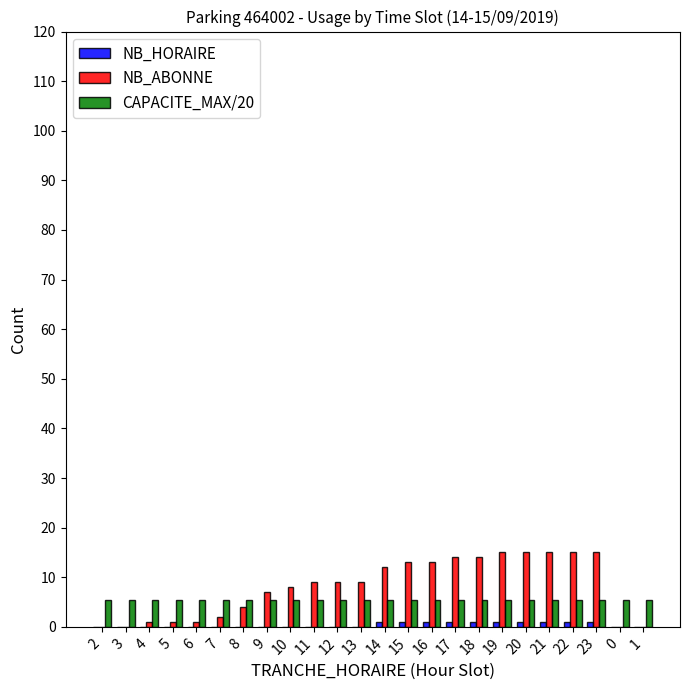

What is the maximum value shown in the chart?

15.0